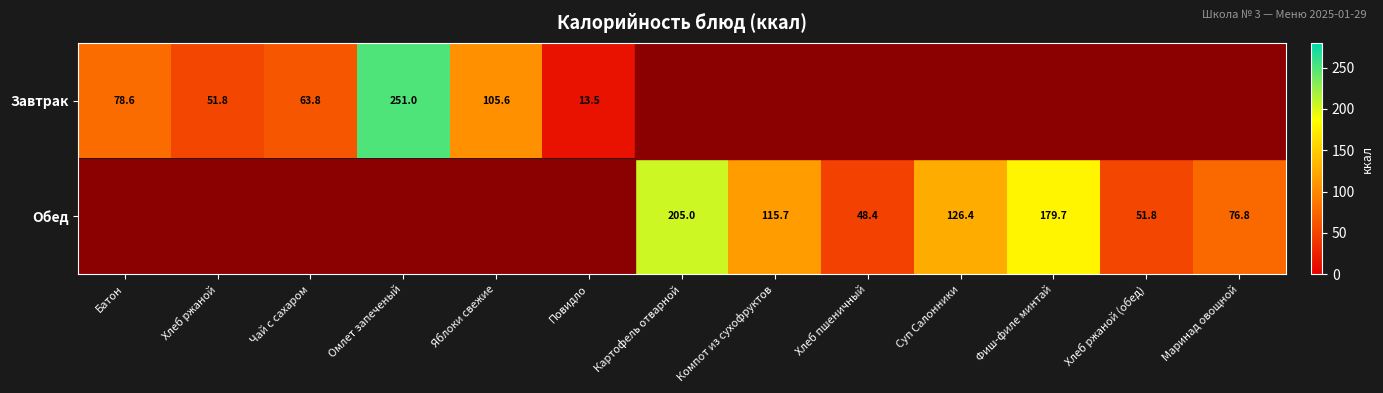

What is the difference between the Завтрак values at Яблоки свежие and Чай с сахаром?

41.8